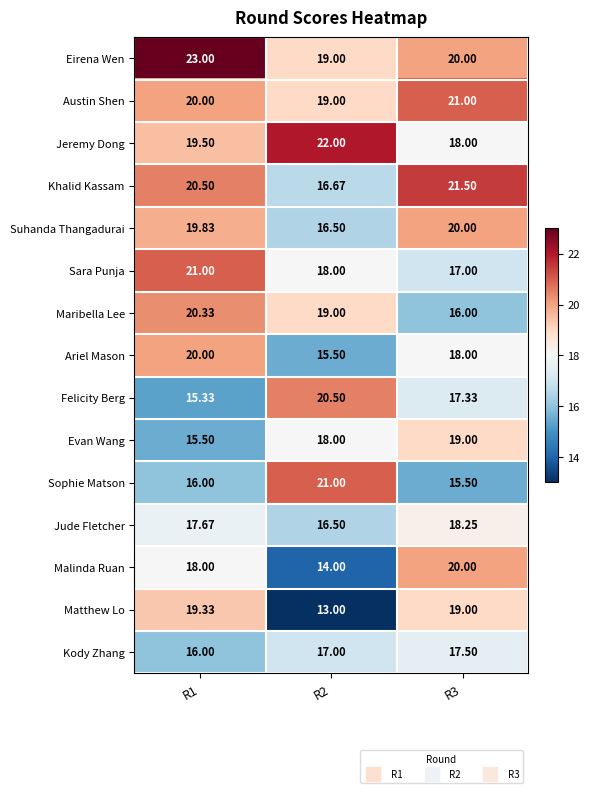

Which series has the largest range (max minus min)?

Matthew Lo